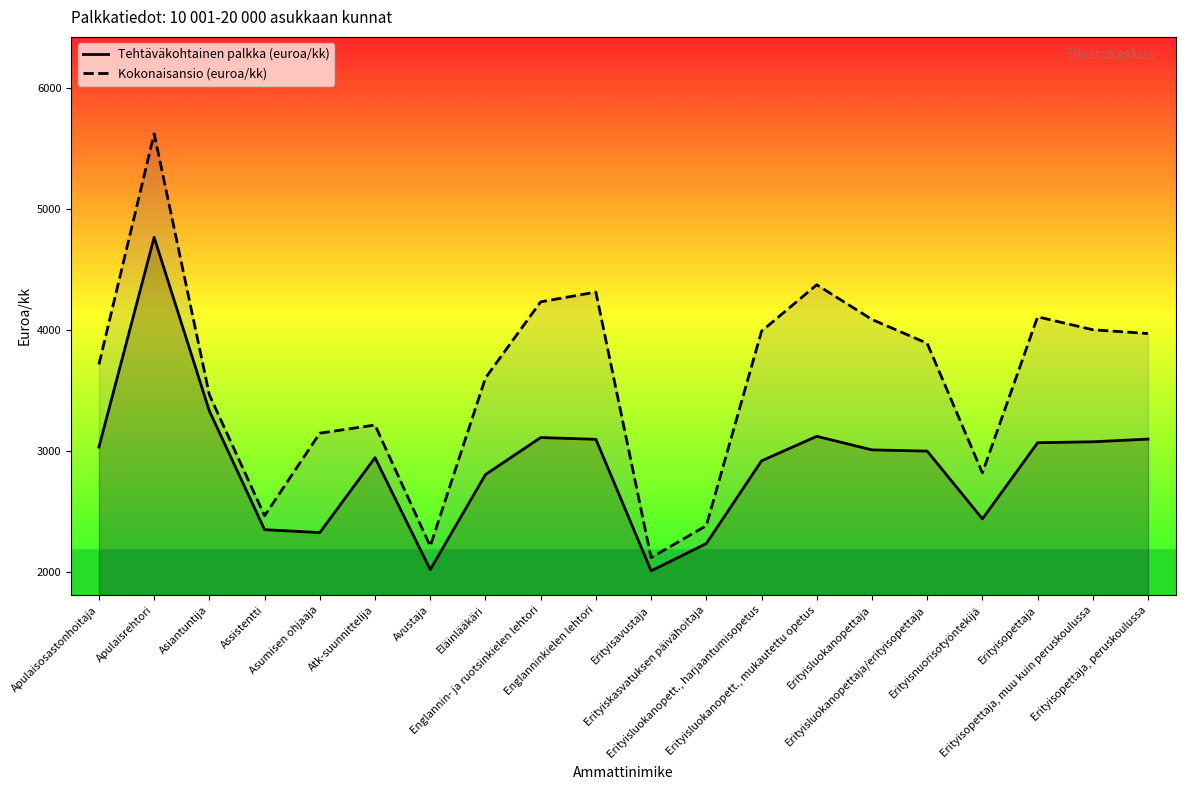

Which series has the largest range (max minus min)?

Kokonaisansio (euroa/kk)